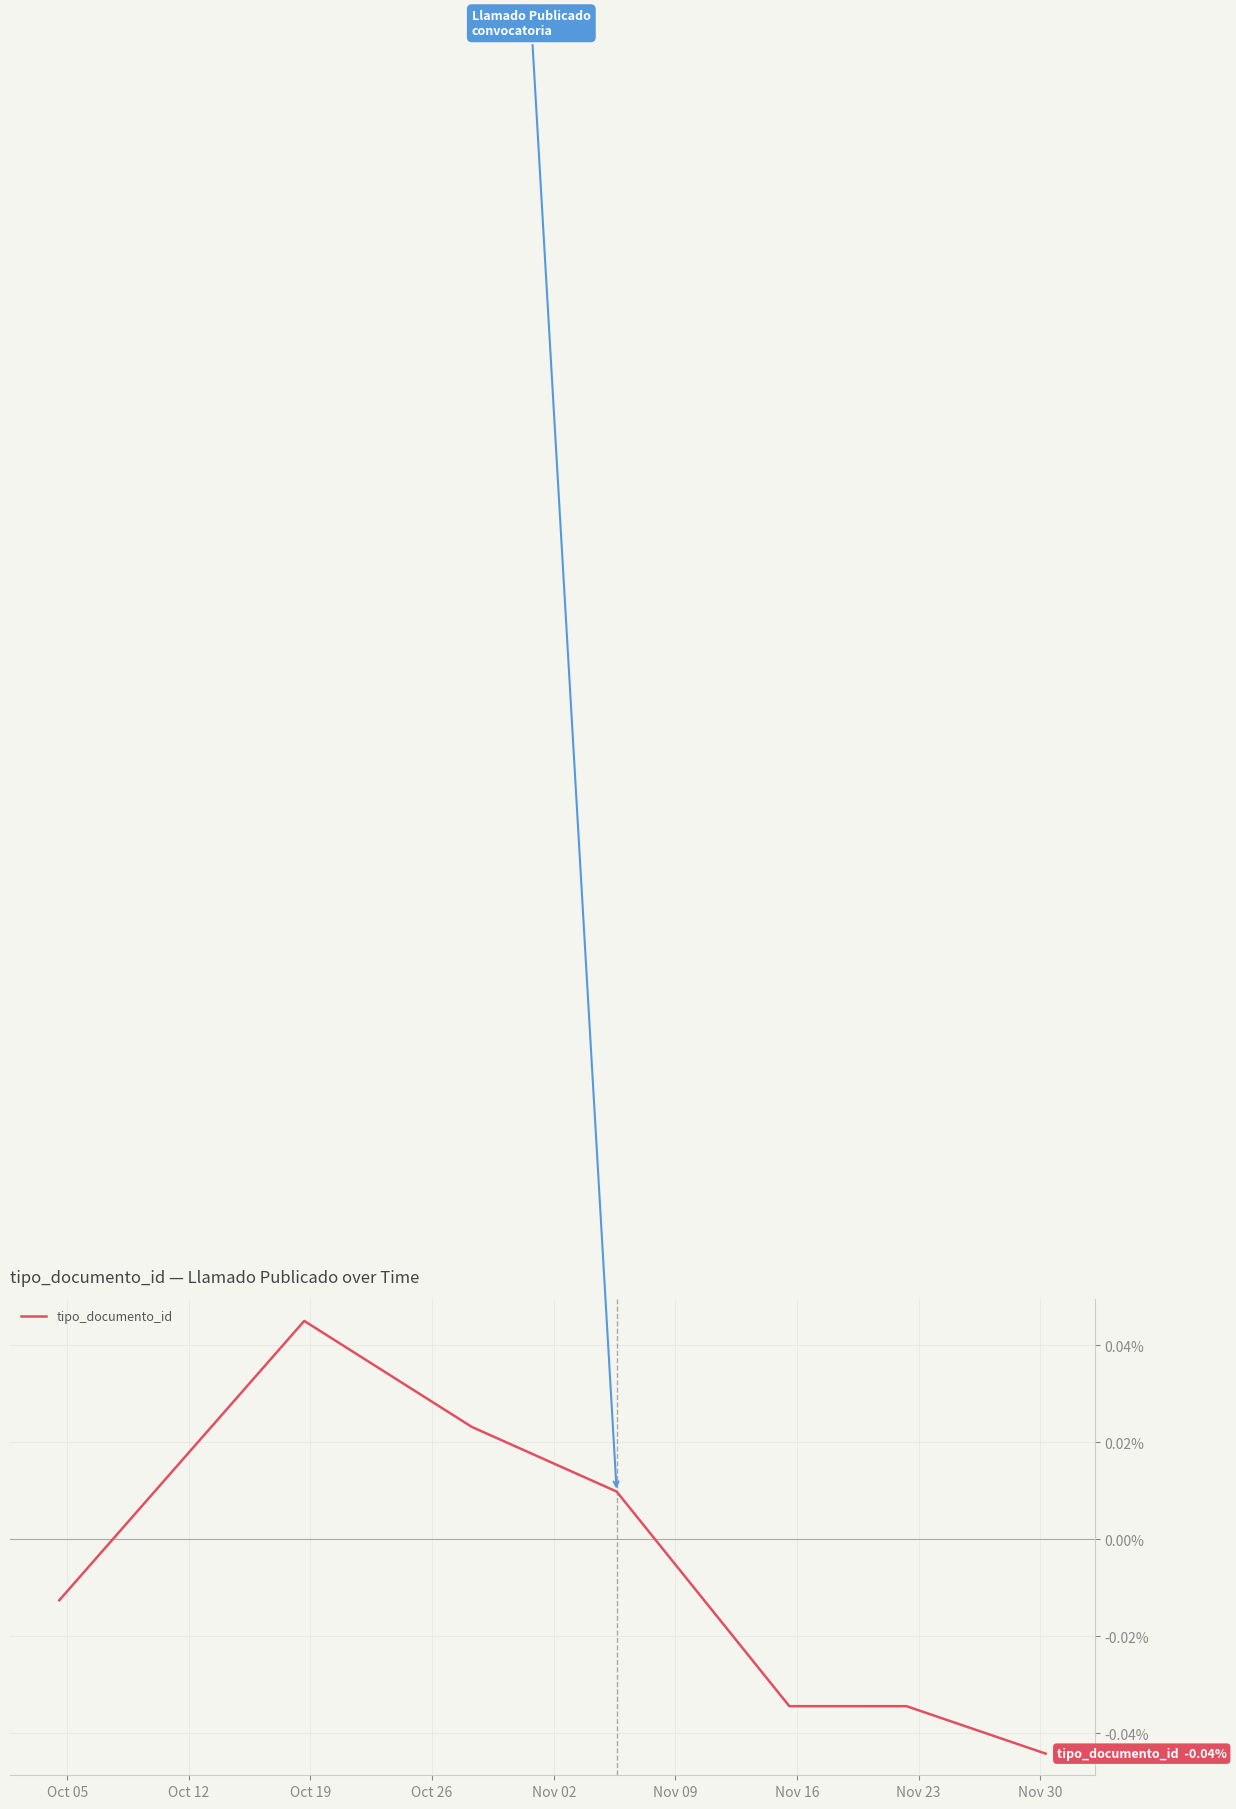

How many values are between 0 and 1?

3